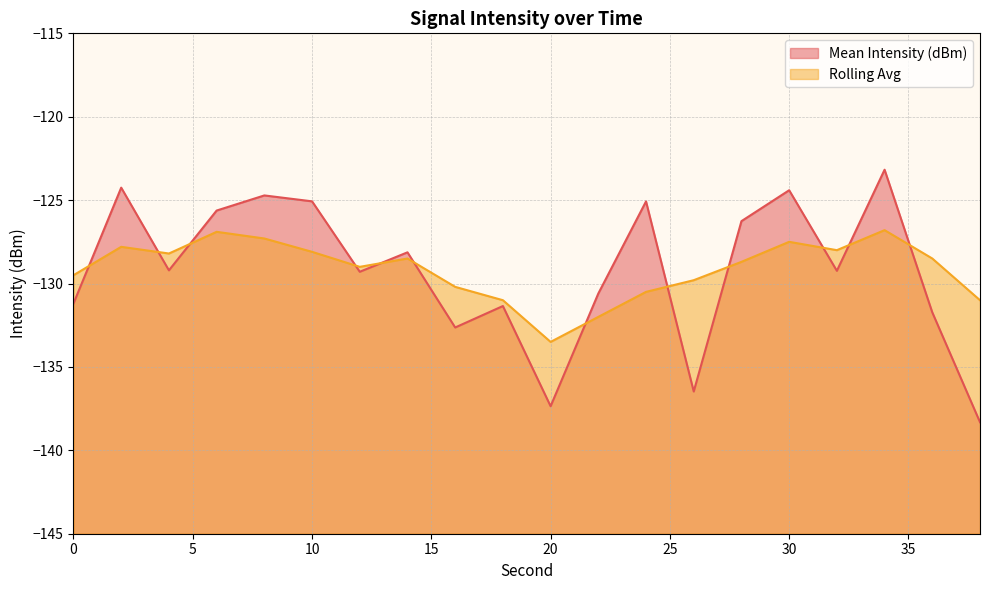

Rank the series by their maximum value, from highest to lowest.

Mean Intensity (dBm), Rolling Avg